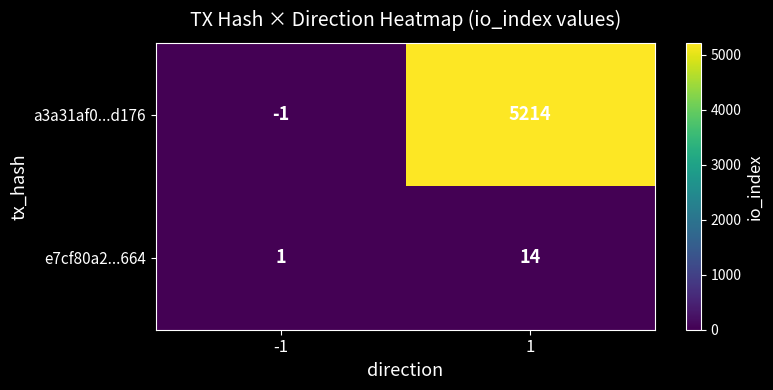

List the labels in order of a3a31af0...d176 value, largest first.

1, -1